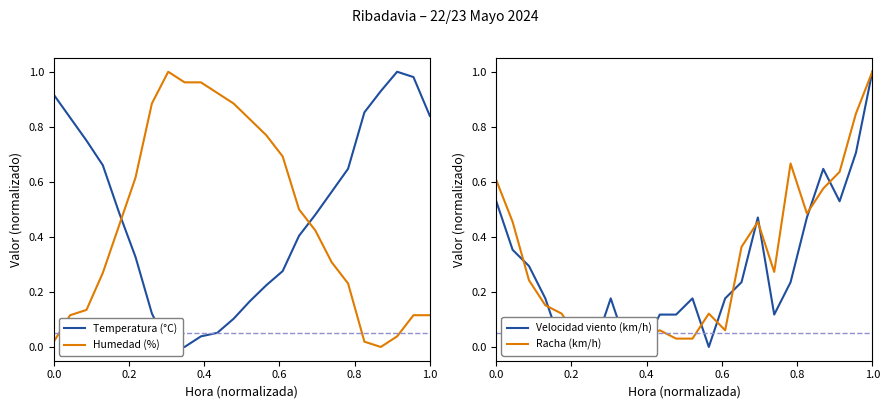

Which series has the largest range (max minus min)?

Temperatura (°C)